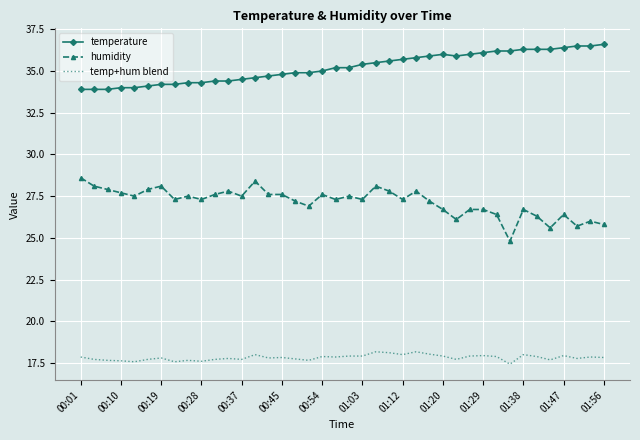

Which series has the largest total across all categories?

temperature